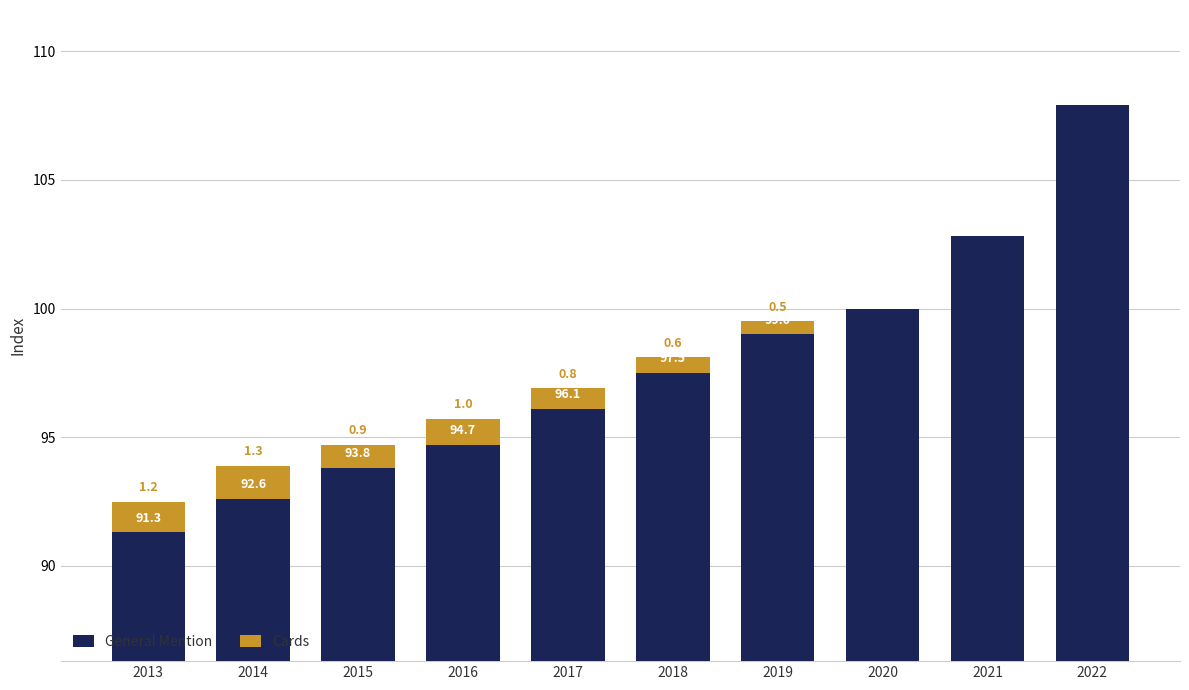

Which series has the largest total across all categories?

General Mention